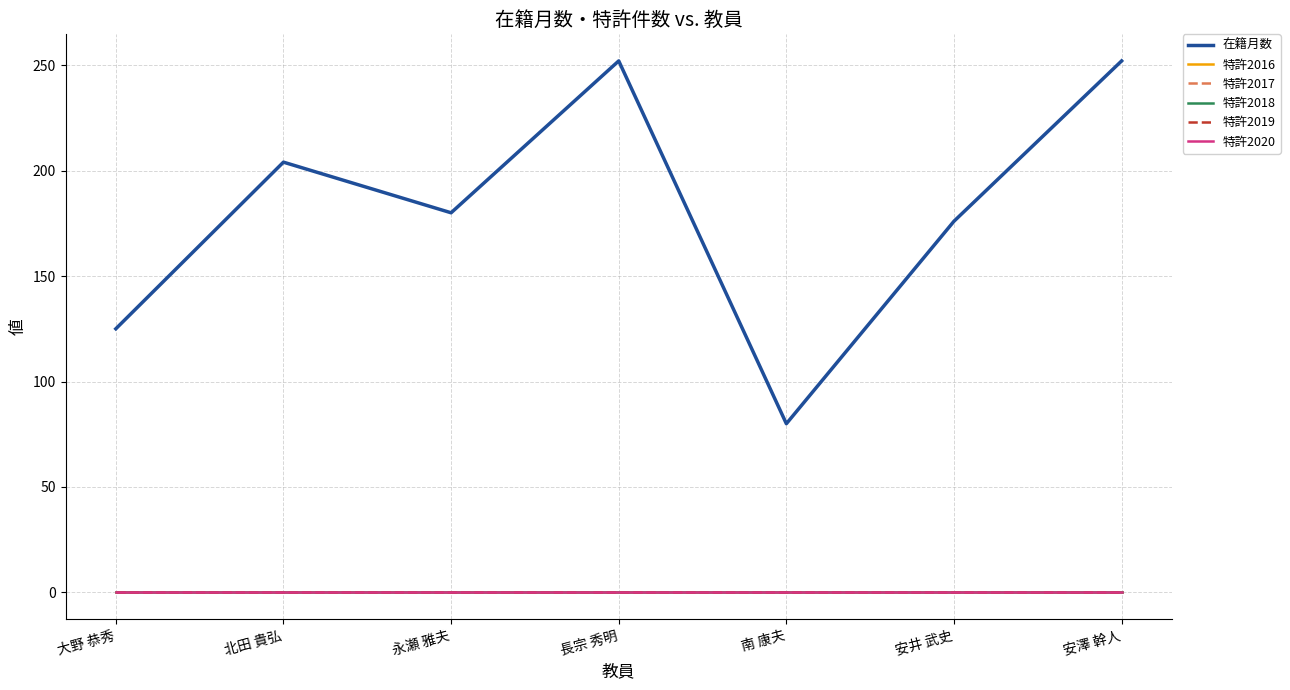

Between 北田 貴弘 and 永瀬 雅夫, which is larger?

北田 貴弘